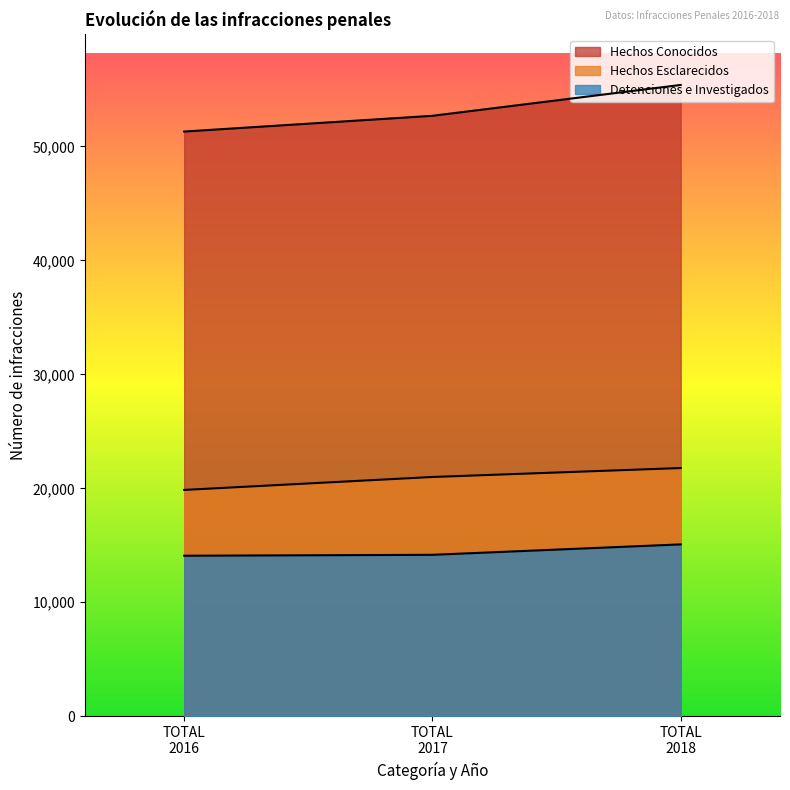

True or false: Hechos Conocidos and Detenciones e Investigados cross at least once.

False